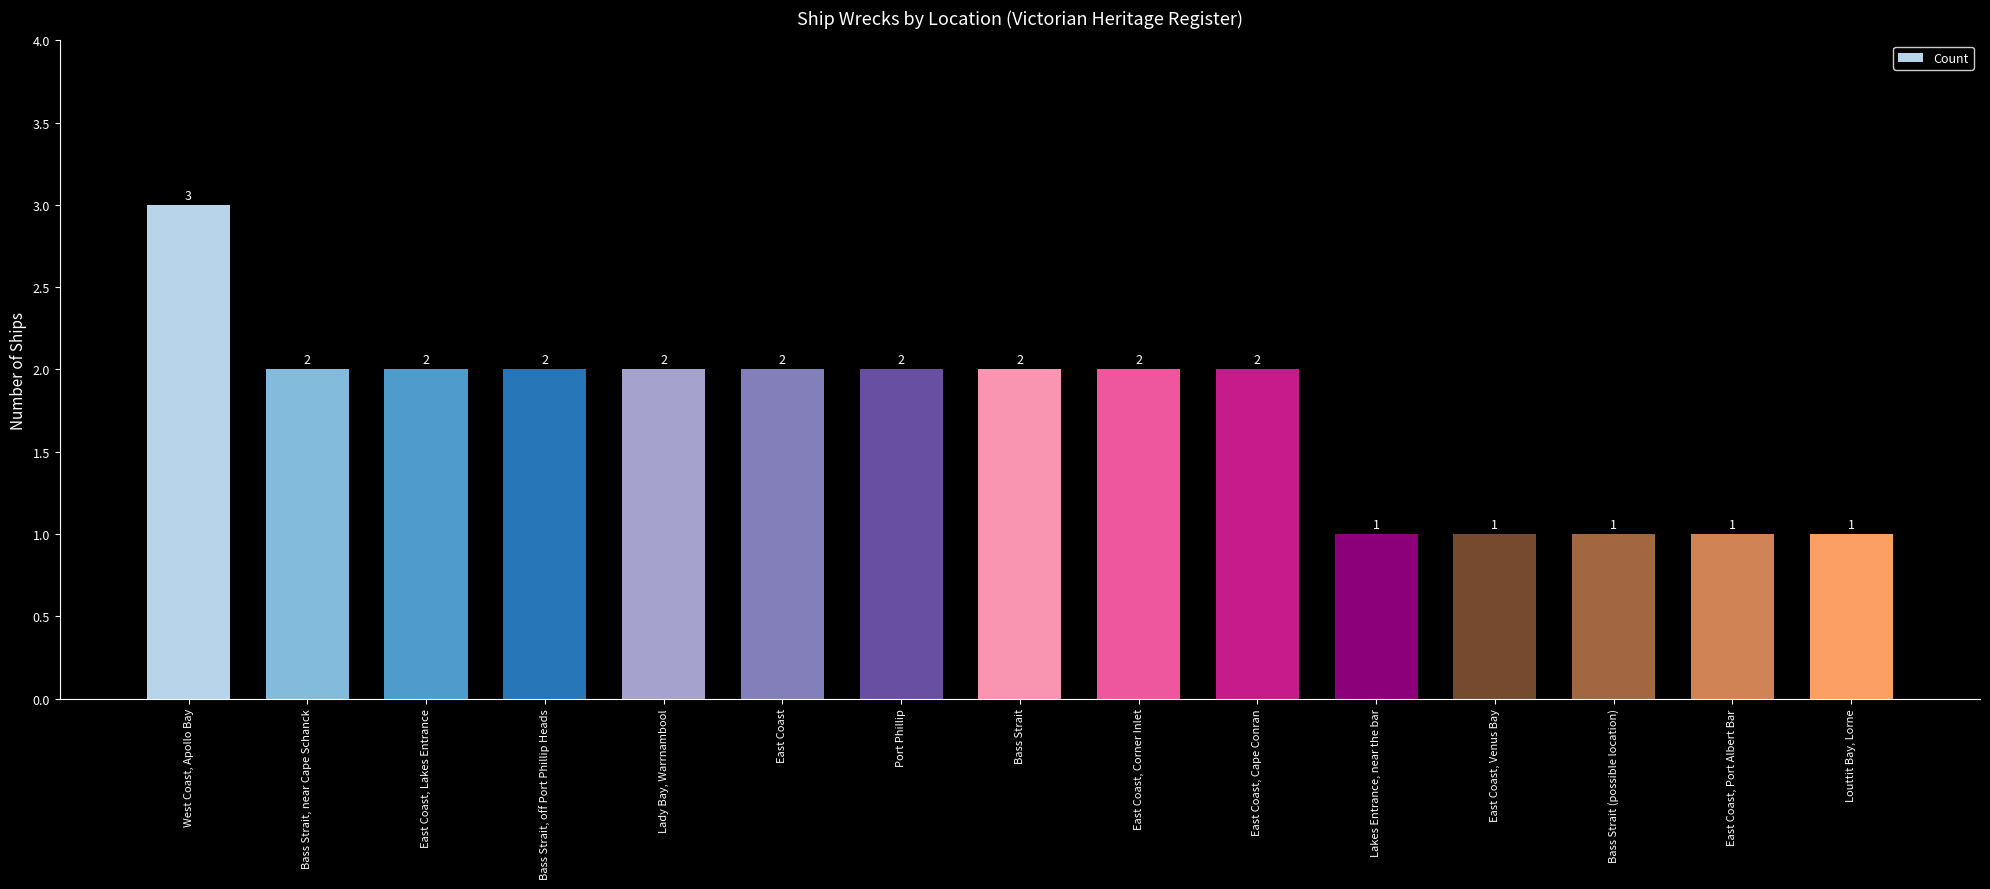

What is the greatest value displayed?

3